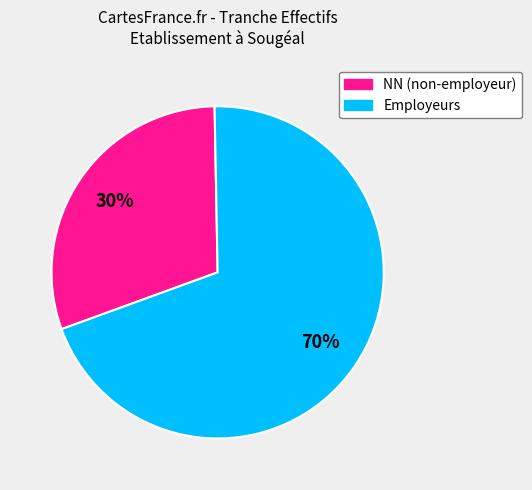

Does any single category account for the majority?

Yes